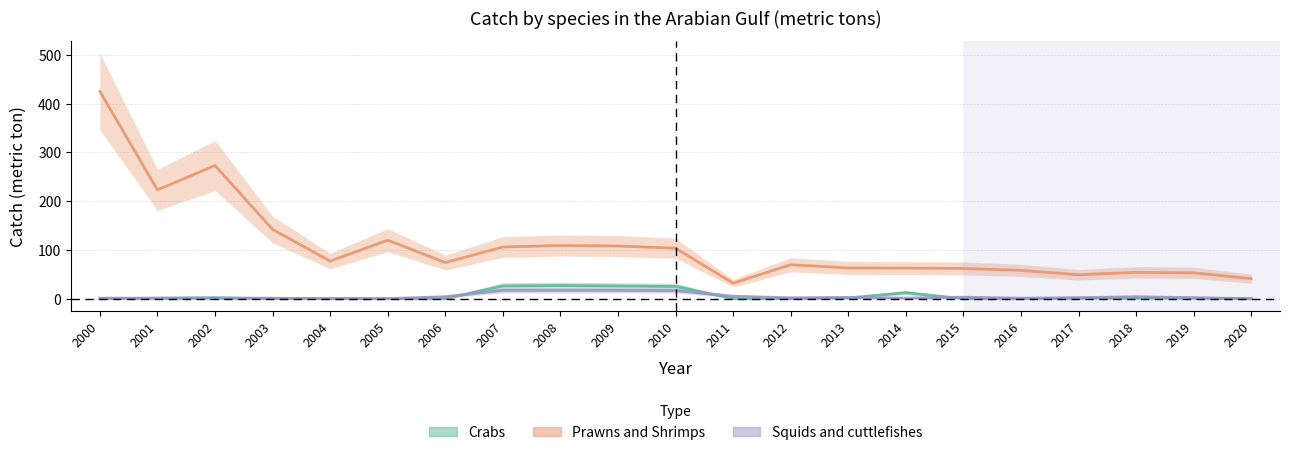

What is the approximate value of Squids and cuttlefishes at 2017?

2.0